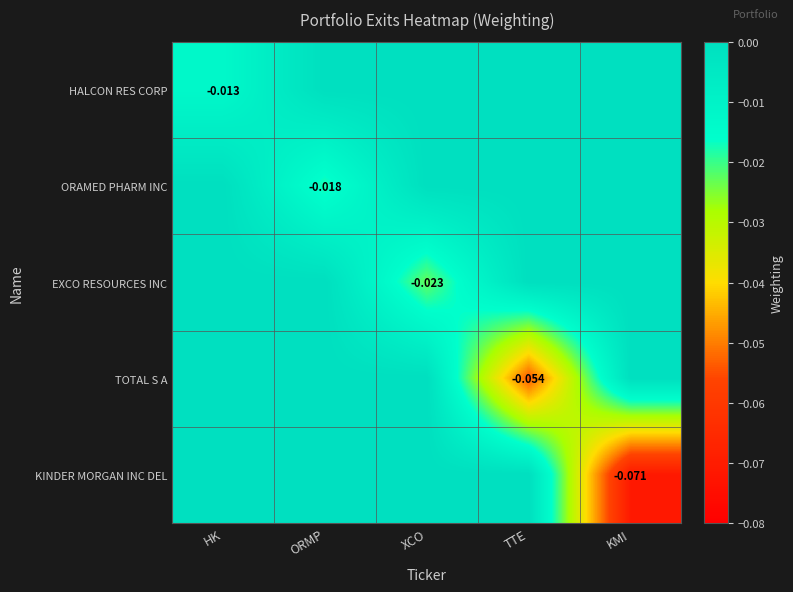

Rank the series at XCO from lowest to highest value.

EXCO RESOURCES INC, HALCON RES CORP, ORAMED PHARM INC, TOTAL S A, KINDER MORGAN INC DEL